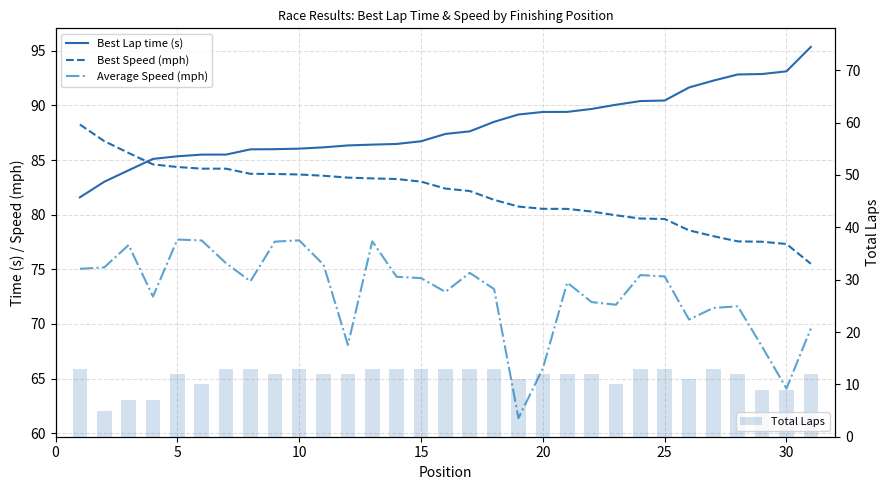

What is the highest value of the Total Laps series?

13